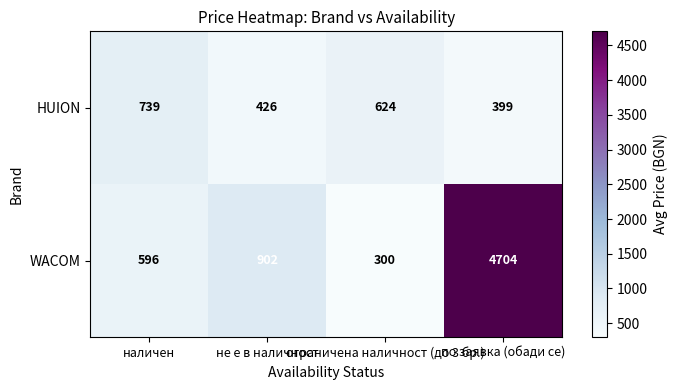

What is the difference between the second highest and minimum values in the WACOM series?

602